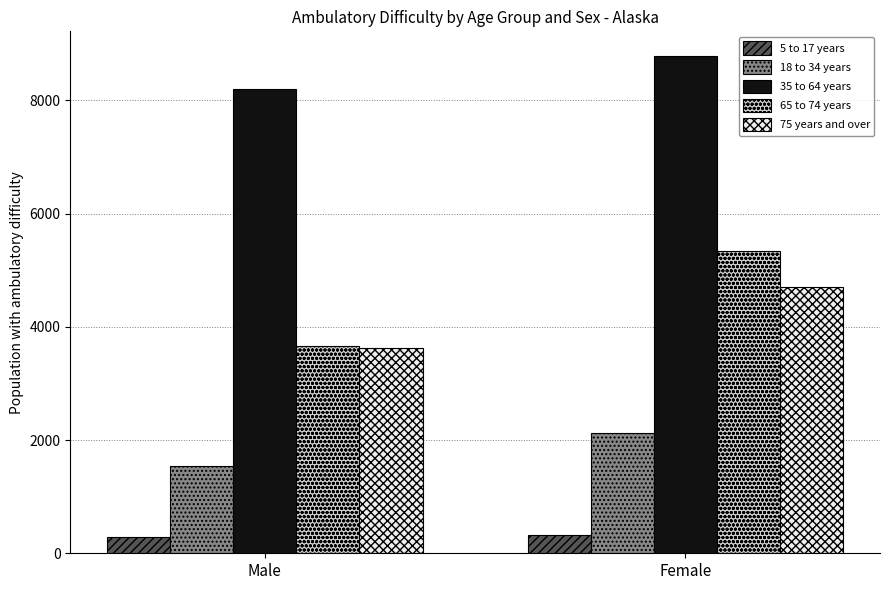

Which series has the widest spread of values?

65 to 74 years